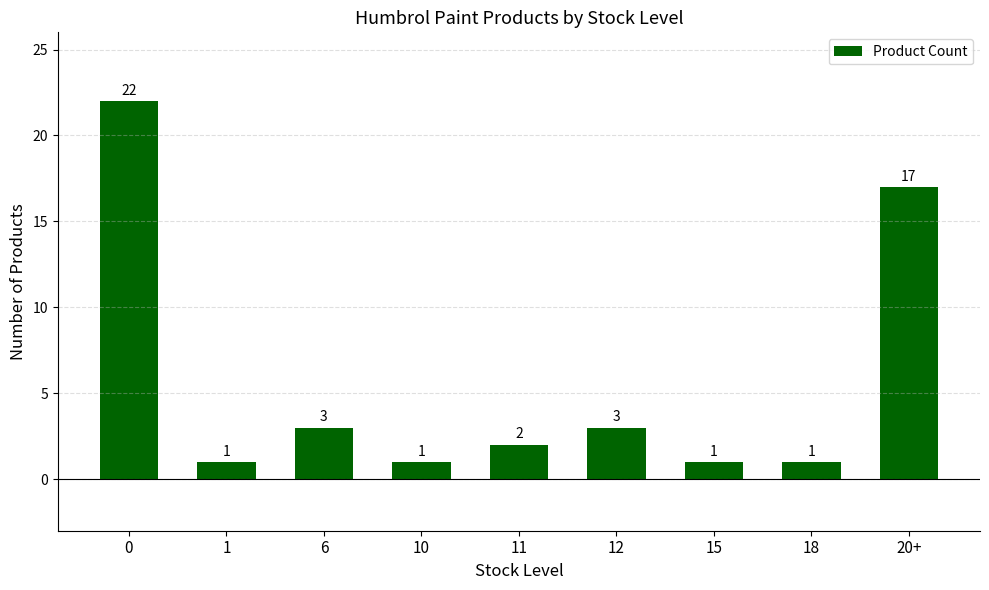

Is it true that the value at 6 is 2?

False